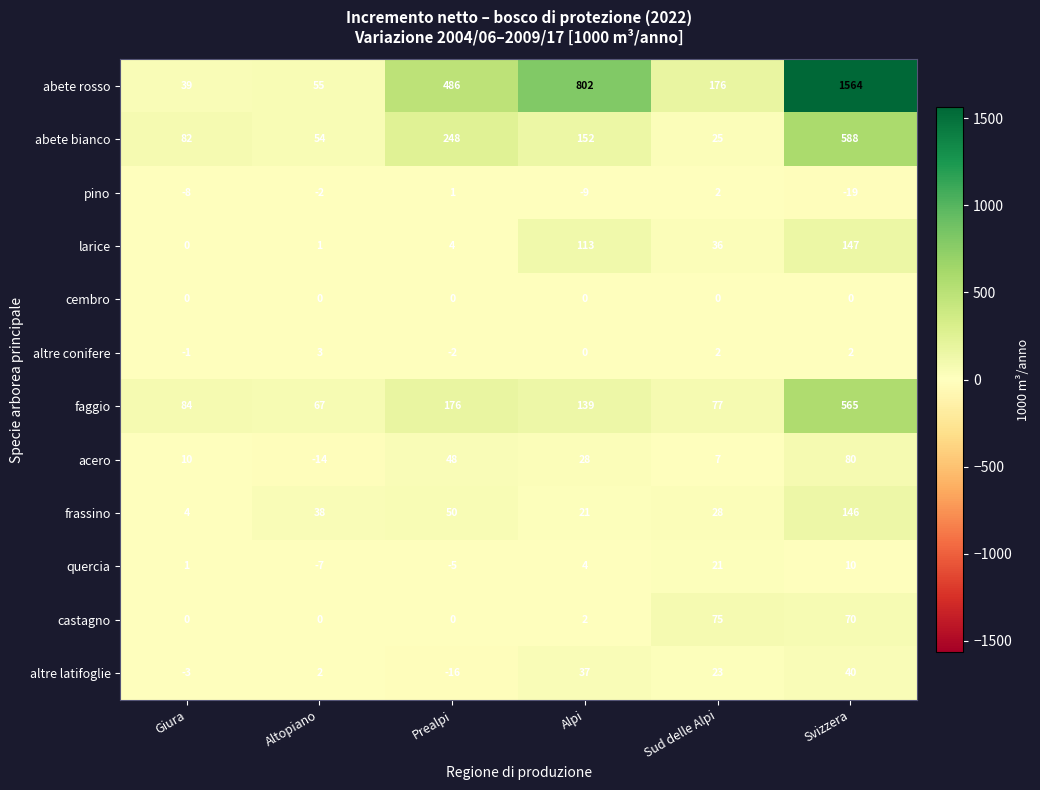

Count the number of data series in this chart.

12